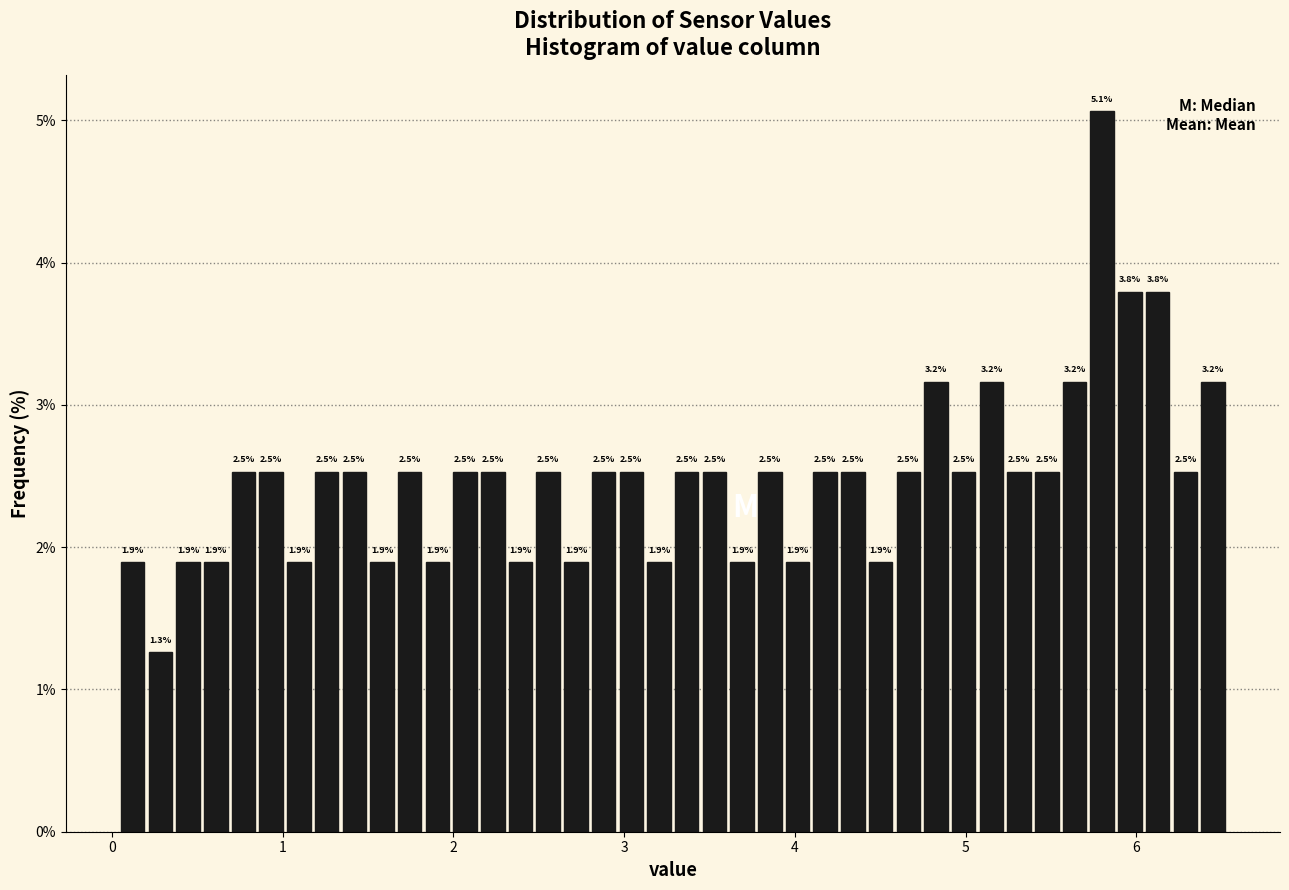

Read against the x-axis, roughly where is the centre of the tallest bar?

5.8